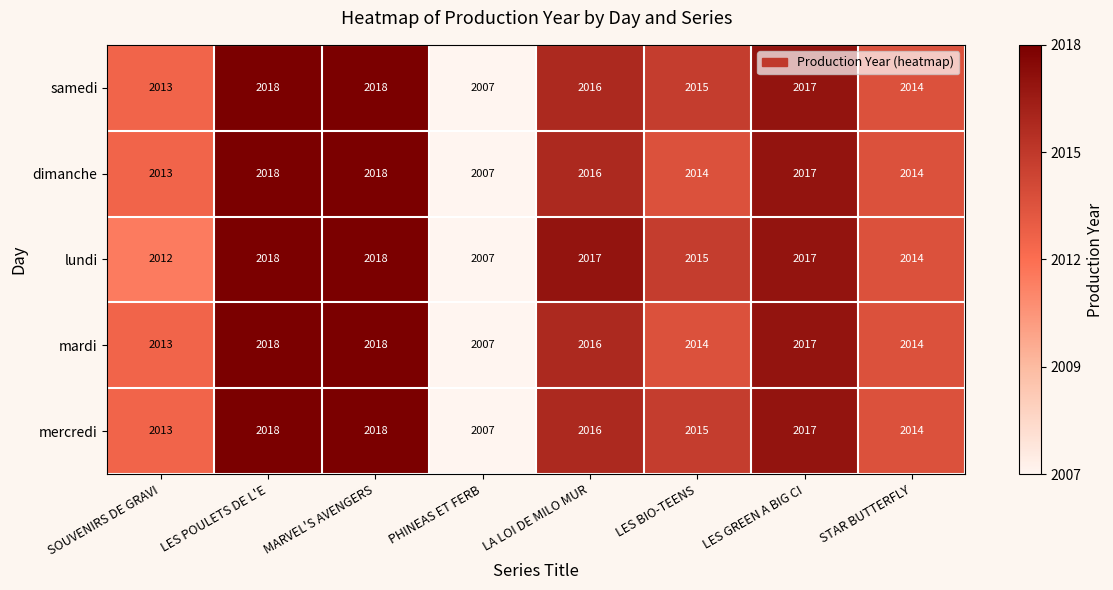

True or false: samedi has a value of 1379 at LES BIO-TEENS.

False